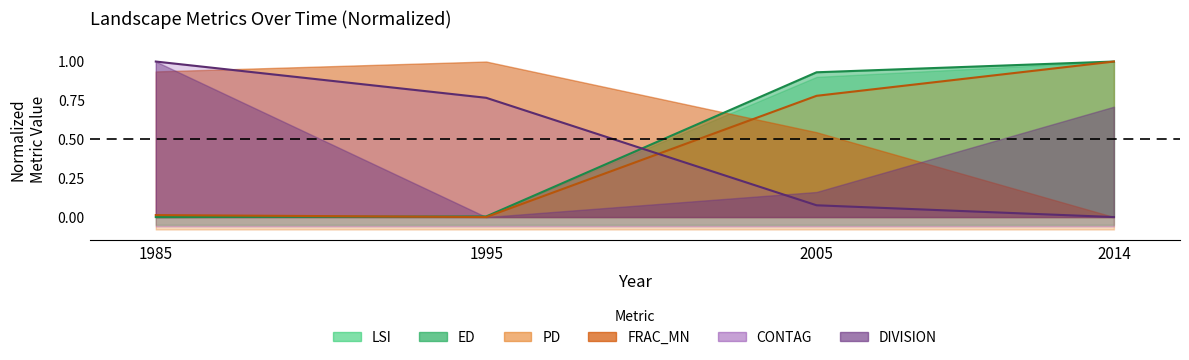

What is the highest value of the LSI series?

1.0